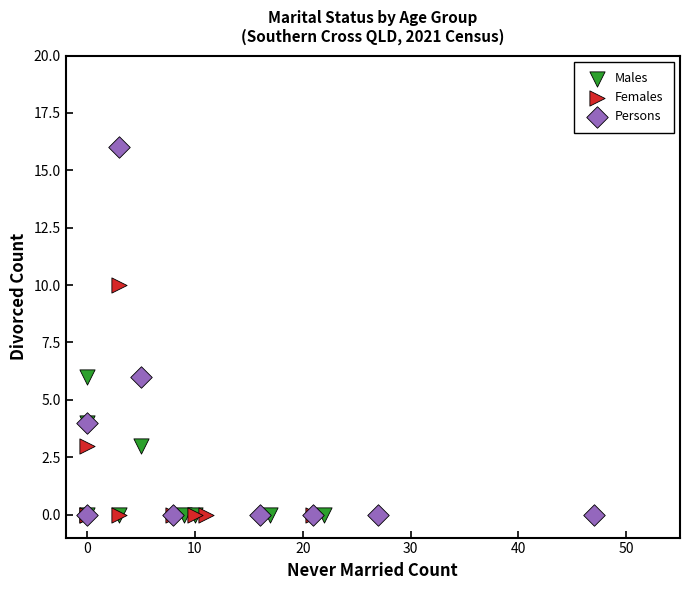

Which series has the widest spread of Y values?

Persons